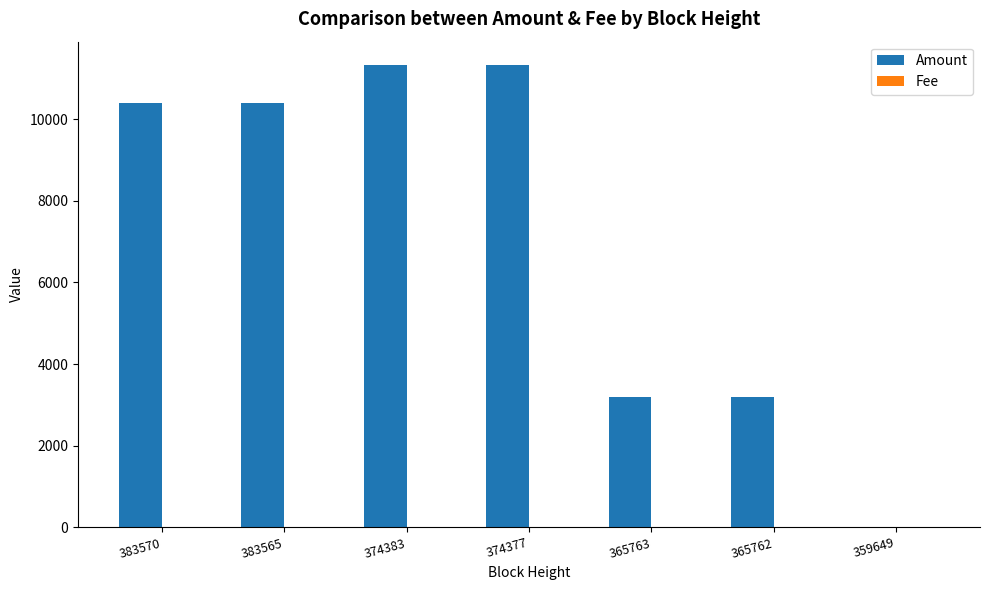

What is the maximum value shown in the chart?

11330